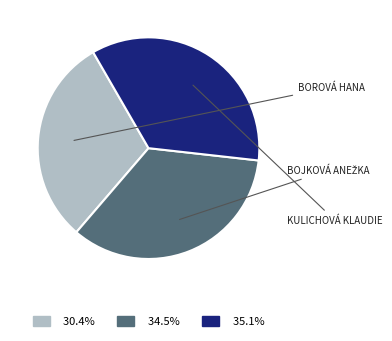

Does any single category account for the majority?

No